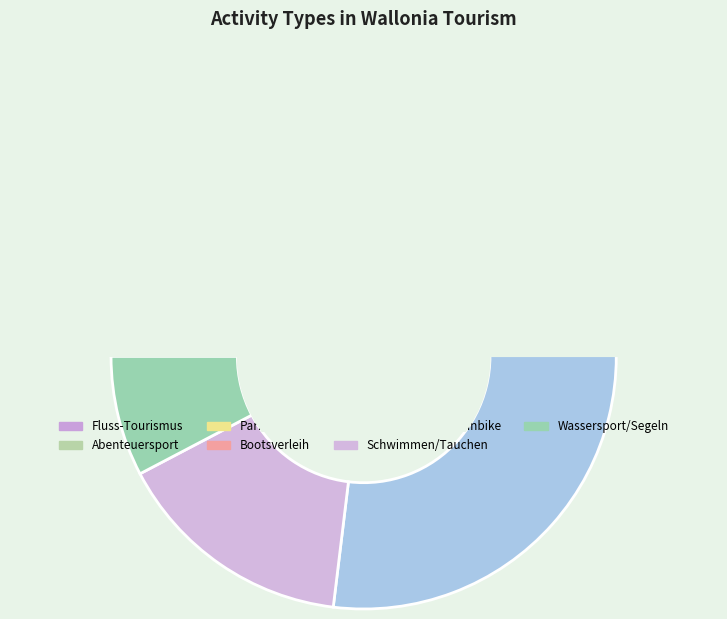

How many segments does this pie chart have?

7